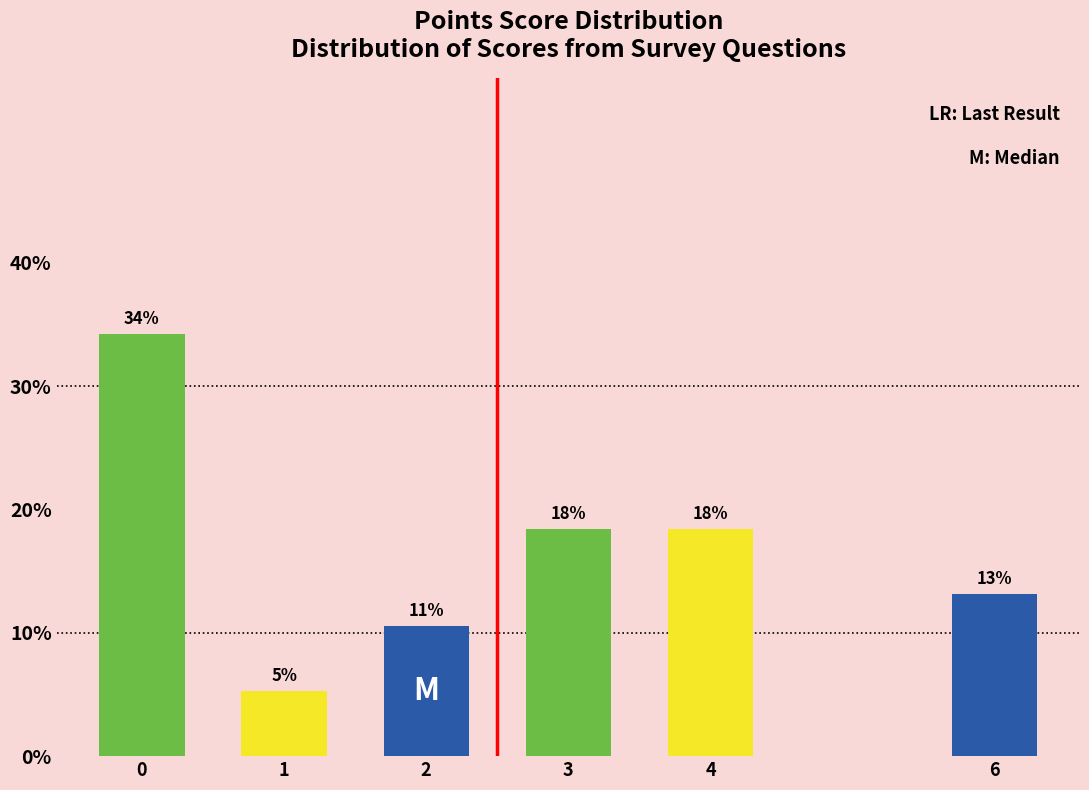

Does the chart contain any negative values?

No